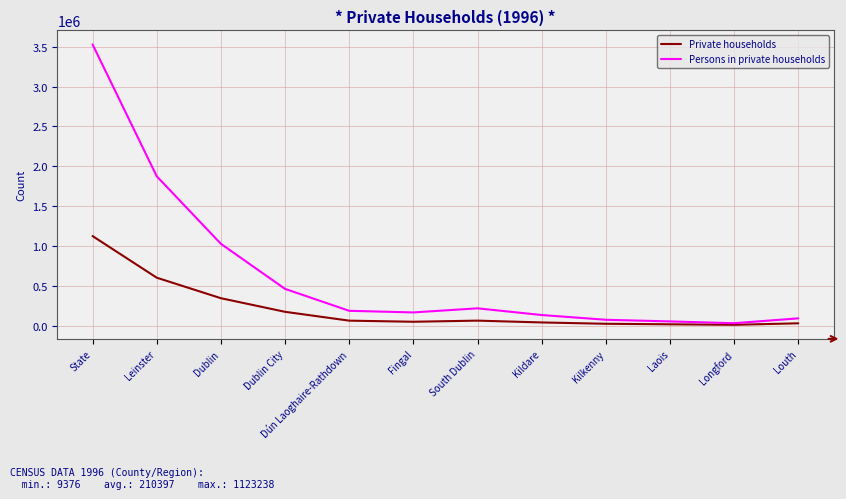

At Kilkenny, list the series in order from smallest to largest.

Private households, Persons in private households